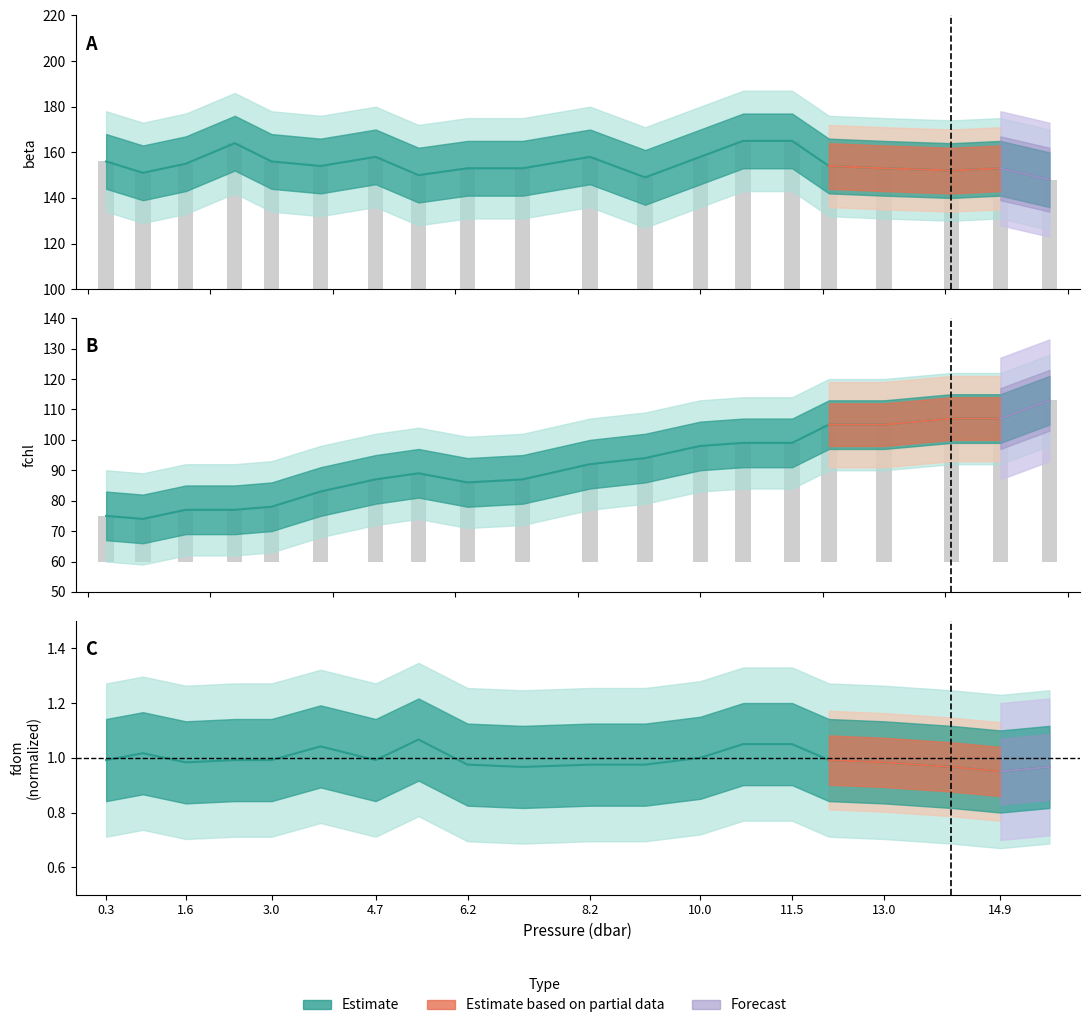

What is the difference between the fchl values at 10.7 and 9.1?

5.0